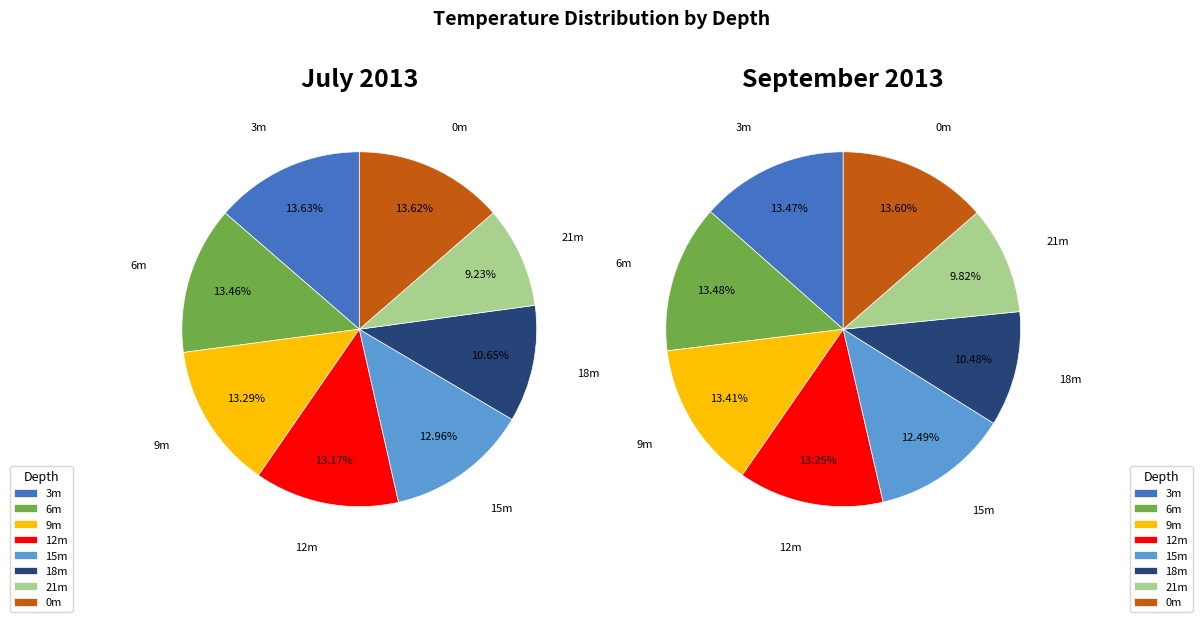

How many segments does this pie chart have?

8